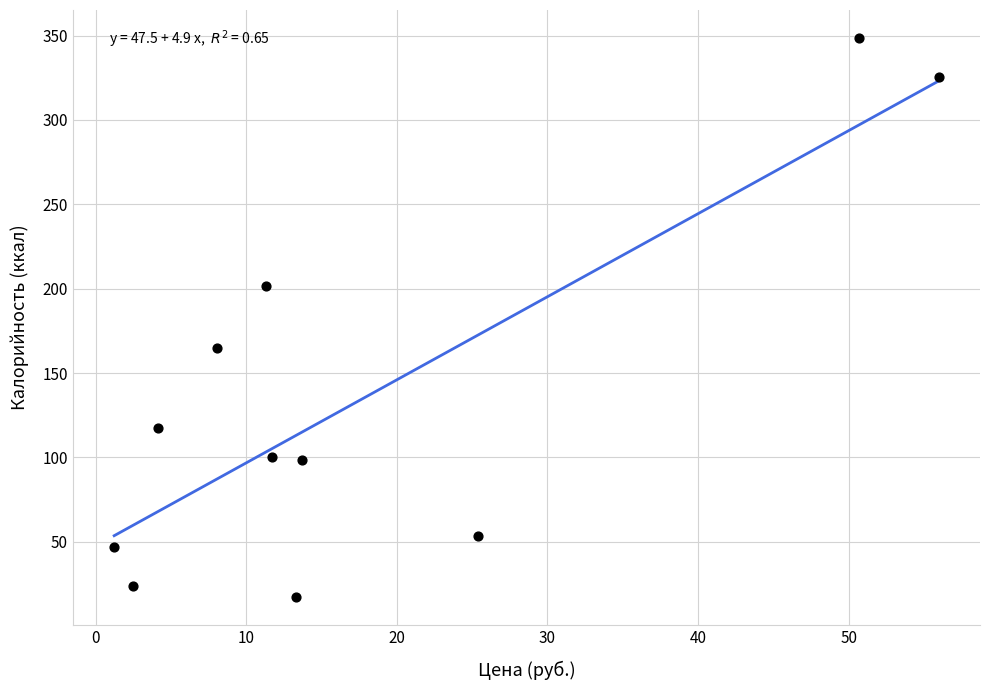

What is the range of Y values (max minus min)?

331.4